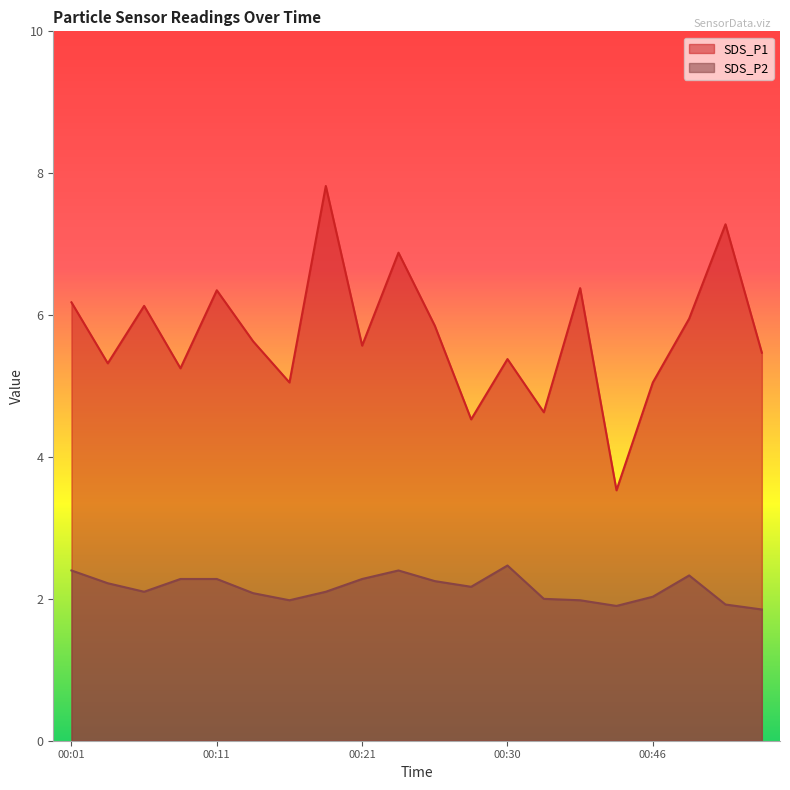

Read the SDS_P2 value at 00:44.

1.9